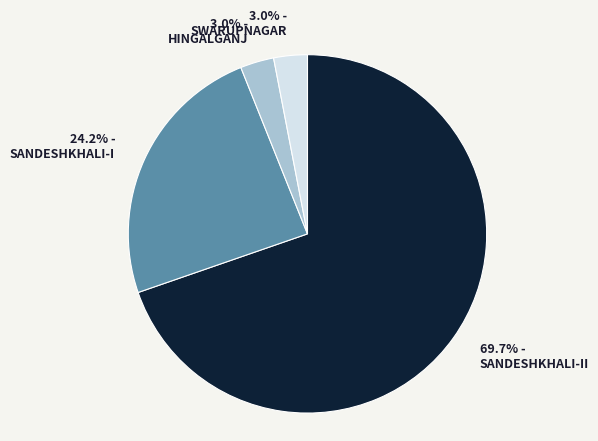

What percentage is NOT represented by SWARUPNAGAR?

97.0%